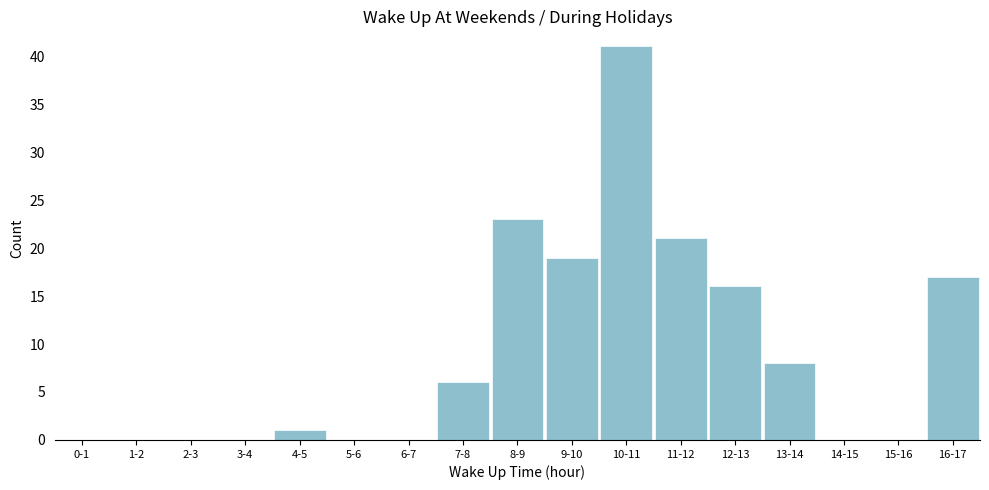

Reading left to right, transcribe all the data shown in this chart.

0-1=0	1-2=0	2-3=0	3-4=0	4-5=1	5-6=0	6-7=0	7-8=6	8-9=23	9-10=19	10-11=41	11-12=21	12-13=16	13-14=8	14-15=0	15-16=0	16-17=17